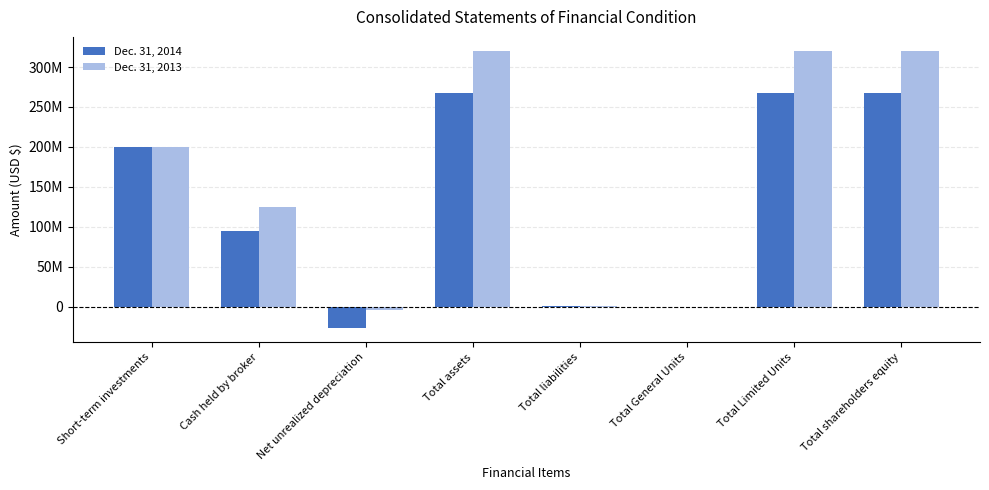

Reading right to left, list all the values displayed in this chart.

Dec. 31, 2014: Total shareholders equity=266898134	Total Limited Units=266896994	Total General Units=1140	Total liabilities=281114	Total assets=267179248	Net unrealized depreciation=-27249076	Cash held by broker=94433074	Short-term investments=199995250
Dec. 31, 2013: Total shareholders equity=319992584	Total Limited Units=319991299	Total General Units=1285	Total liabilities=368627	Total assets=320361211	Net unrealized depreciation=-4055188	Cash held by broker=124417599	Short-term investments=199998800